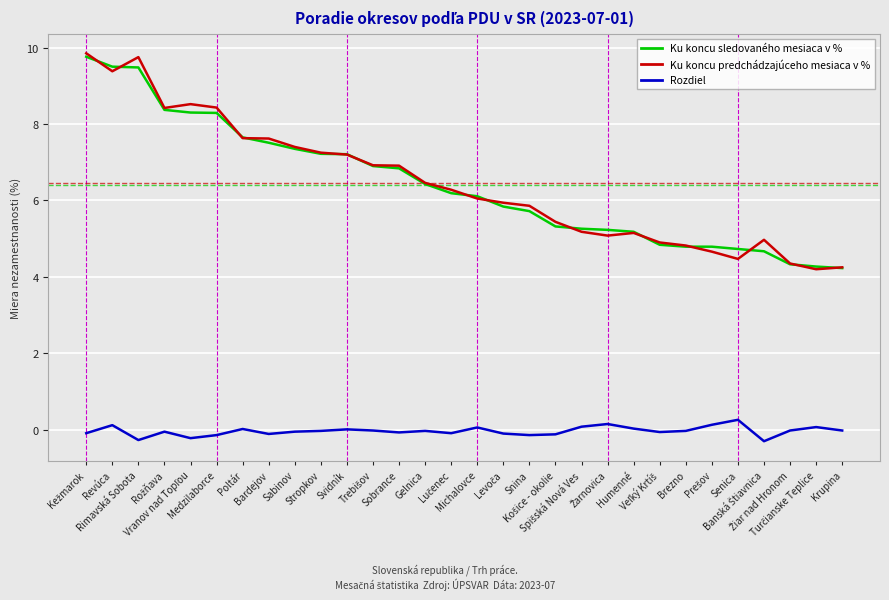

In Rozdiel, how many points are lower than both neighbors (excluding endpoints)?

8